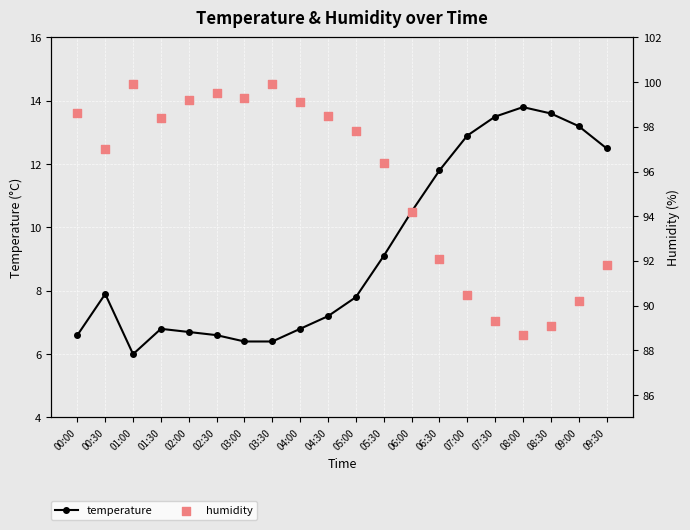

Which series contains the lowest Y value?

temperature